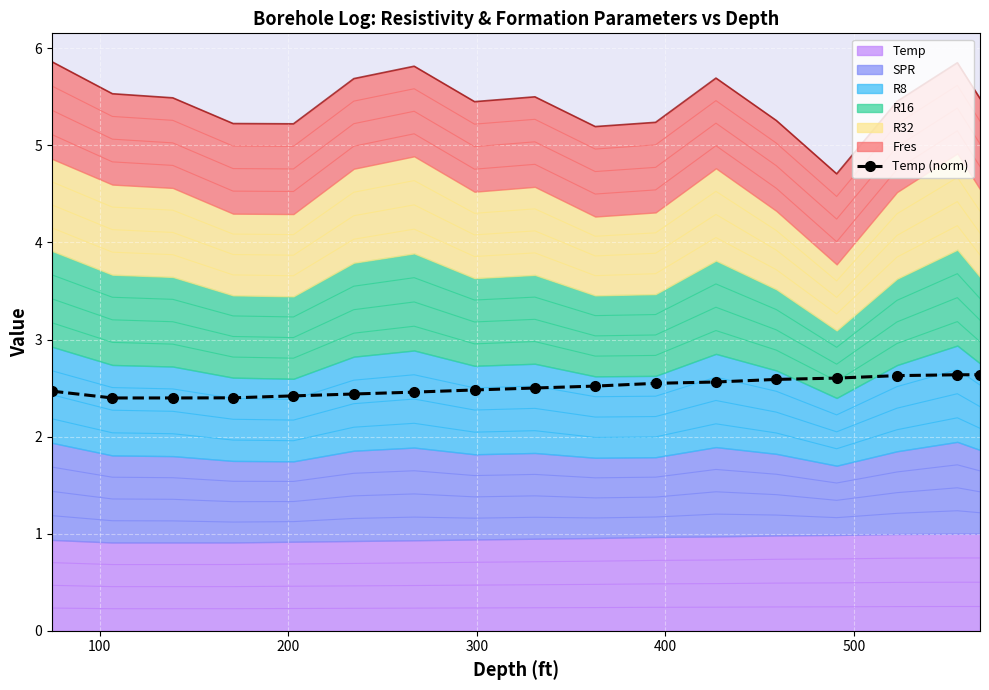

Count the Temp (norm) values in the range 2 to 3.

17